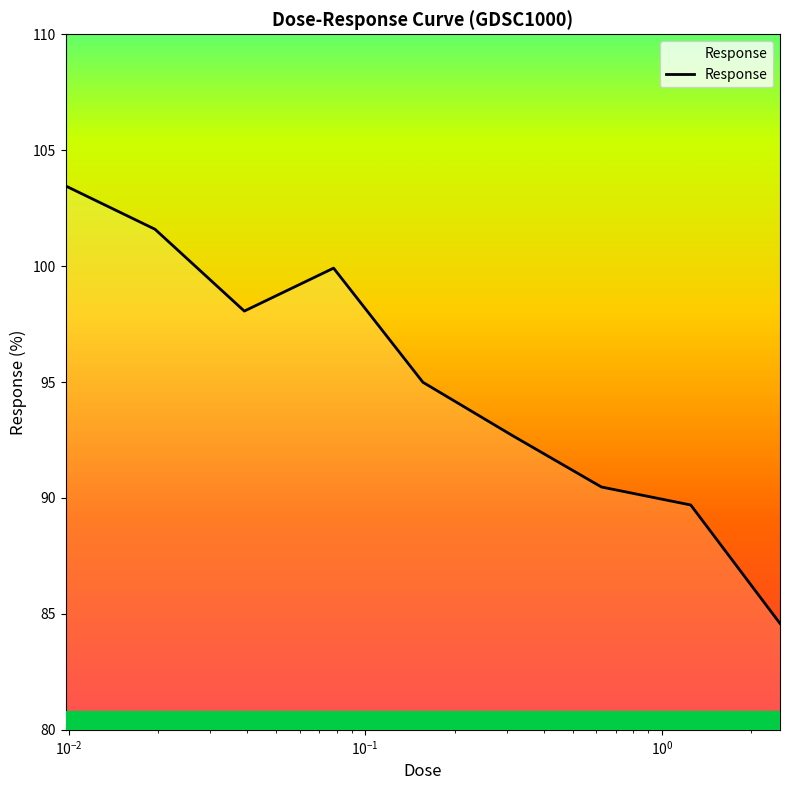

What is the smallest value displayed?

84.6